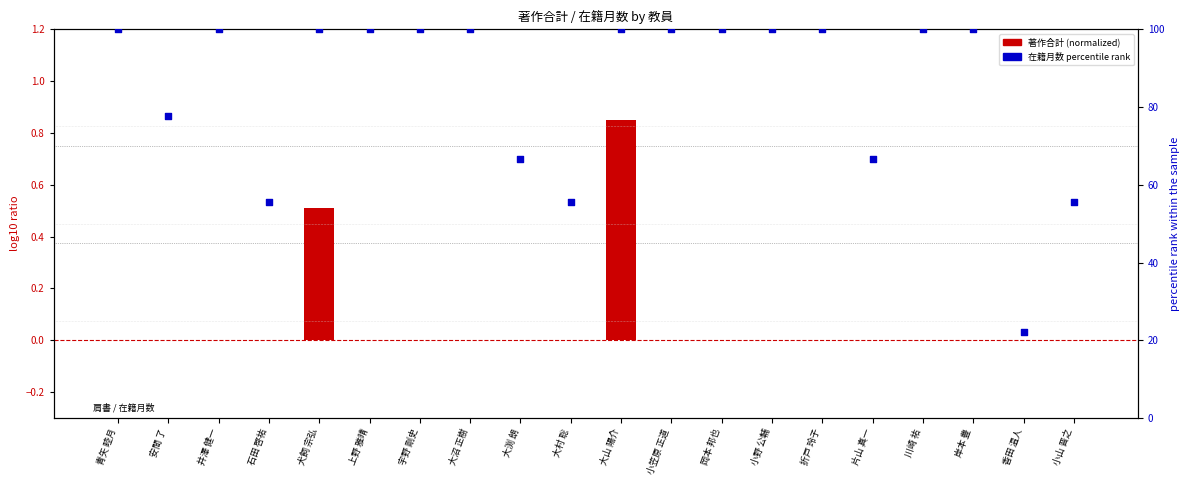

Which series has the largest total across all categories?

在籍月数 percentile rank